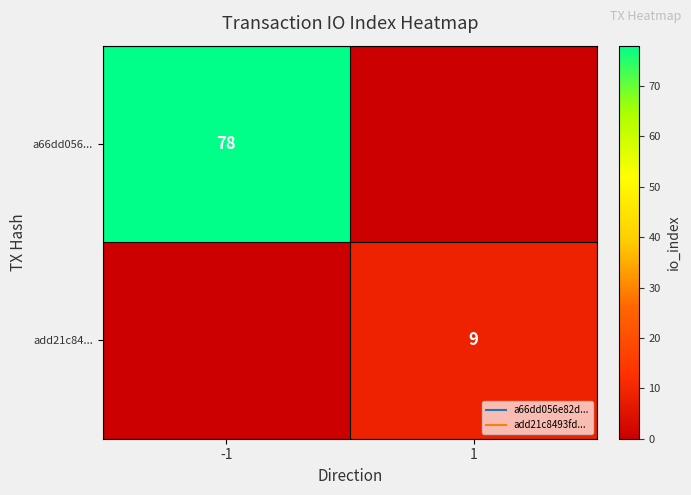

What is the difference between the maximum and minimum values in the a66dd056... series?

78